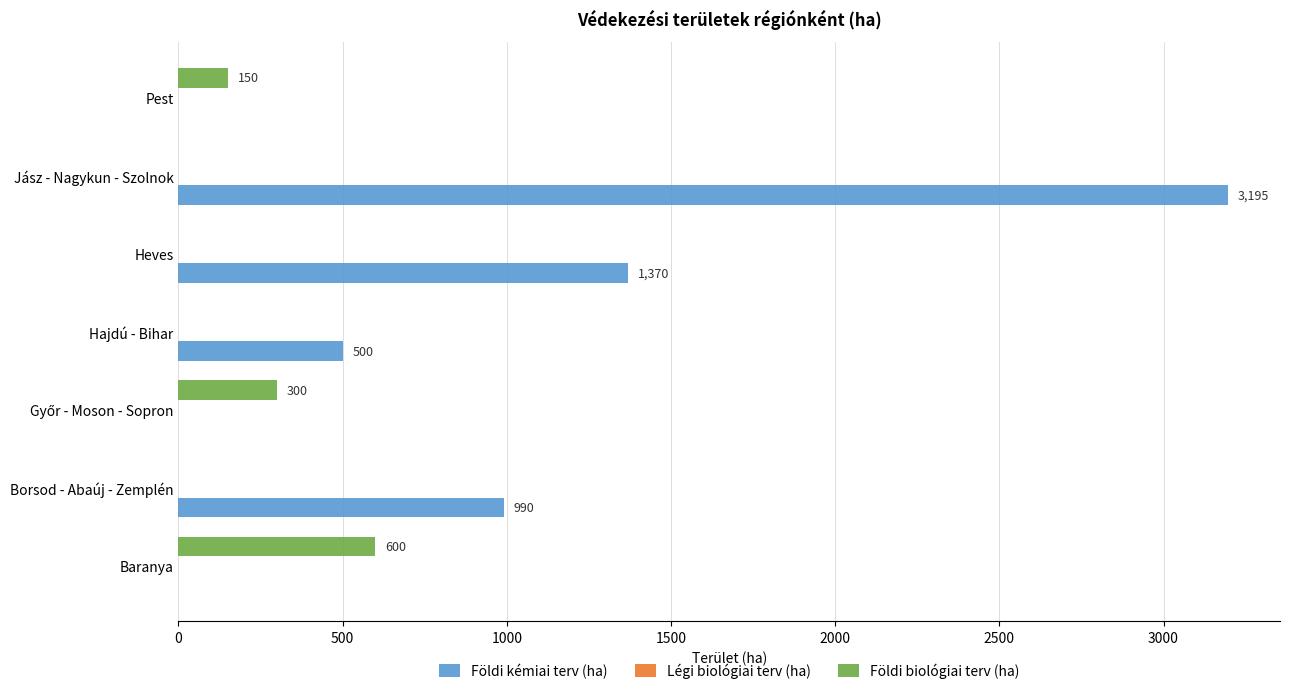

Between Borsod - Abaúj - Zemplén and Heves, which series saw the biggest shift?

Földi kémiai terv (ha)